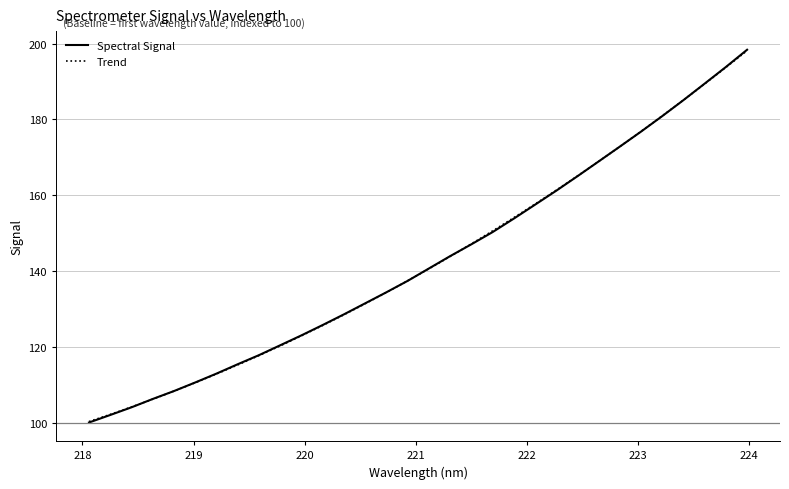

At which category does the chart reach its minimum across all series?

218.0596